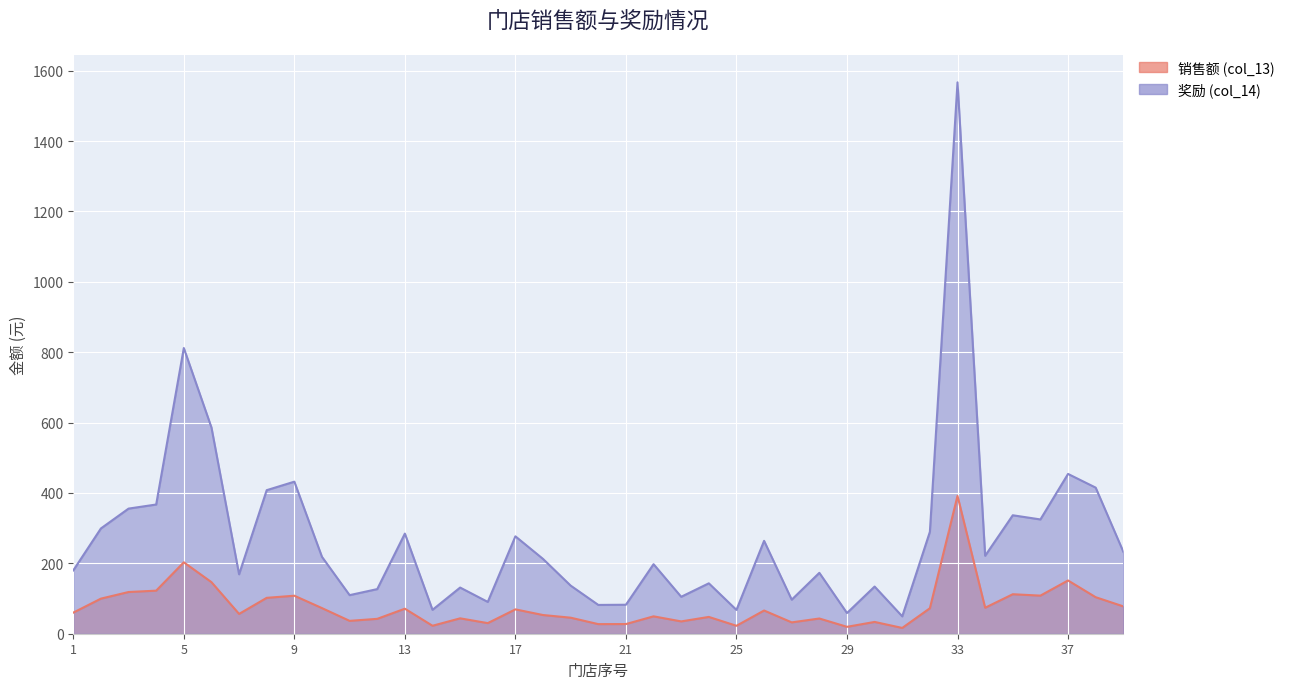

At which label does 销售额 (col_13) reach its minimum?

31